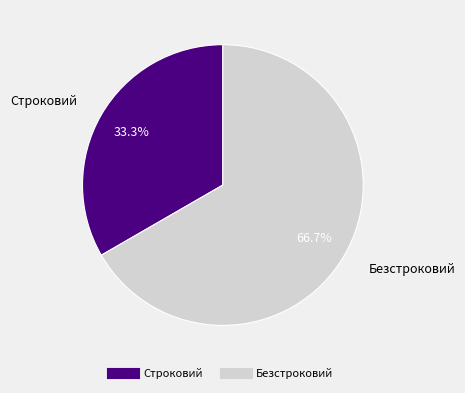

To the nearest percent, what is the combined percentage of Строковий and Безстроковий?

100%